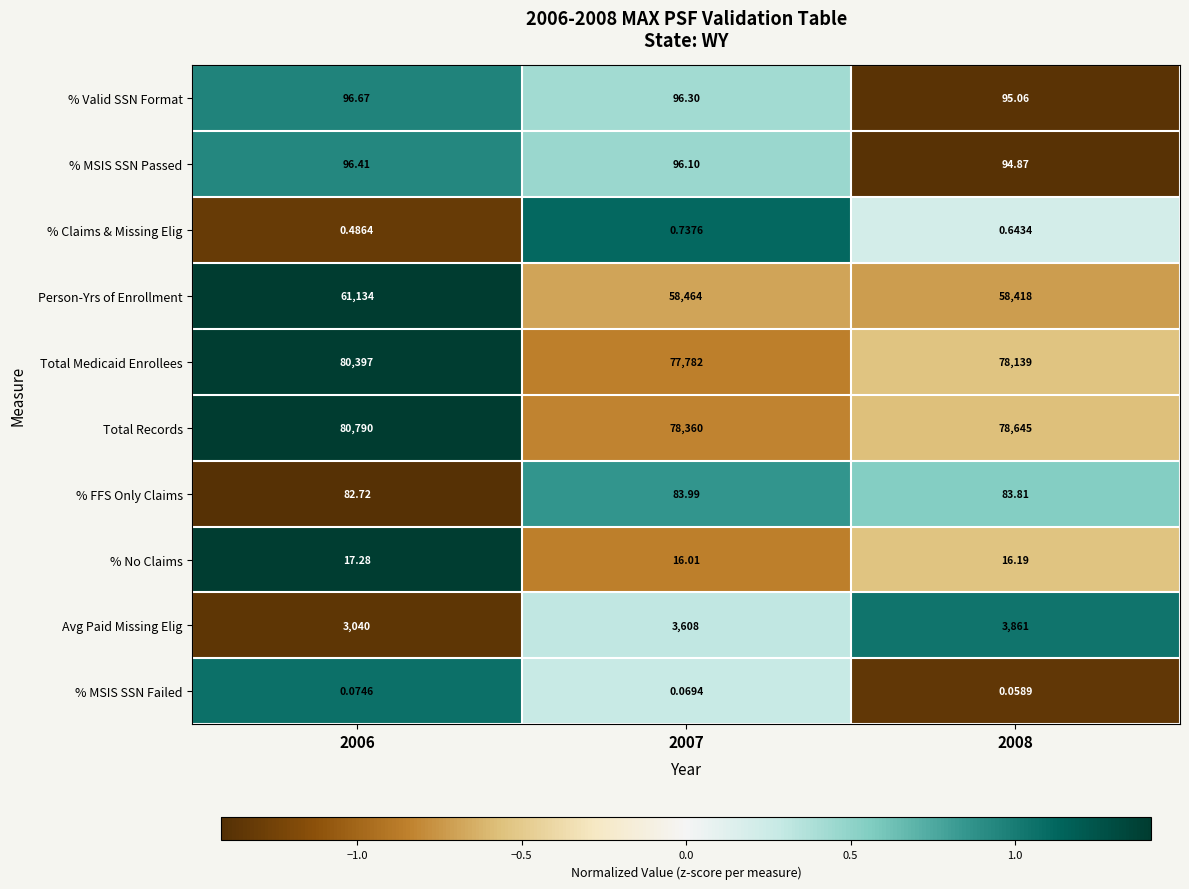

Rank the series by their maximum value, from lowest to highest.

% MSIS SSN Failed, % Claims & Missing Elig, % No Claims, % FFS Only Claims, % MSIS SSN Passed, % Valid SSN Format, Avg Paid Missing Elig, Person-Yrs of Enrollment, Total Medicaid Enrollees, Total Records